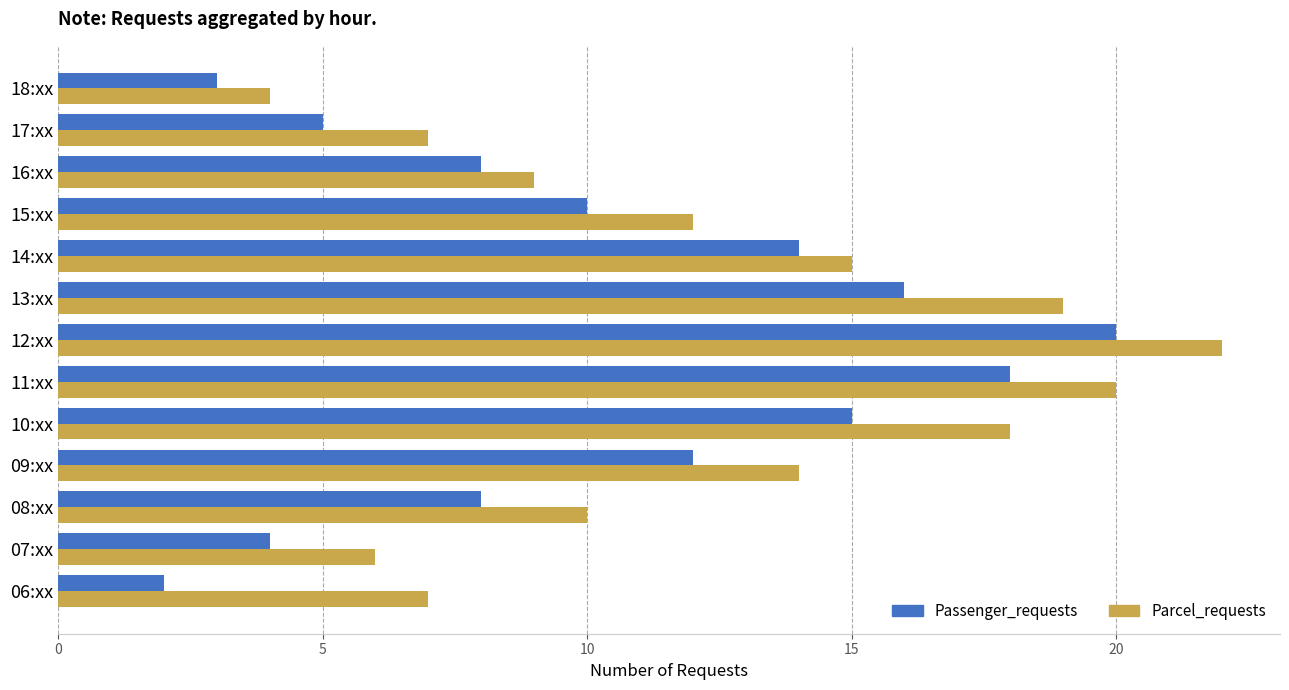

The Passenger_requests series shows 2 at 18:xx. True or false?

False